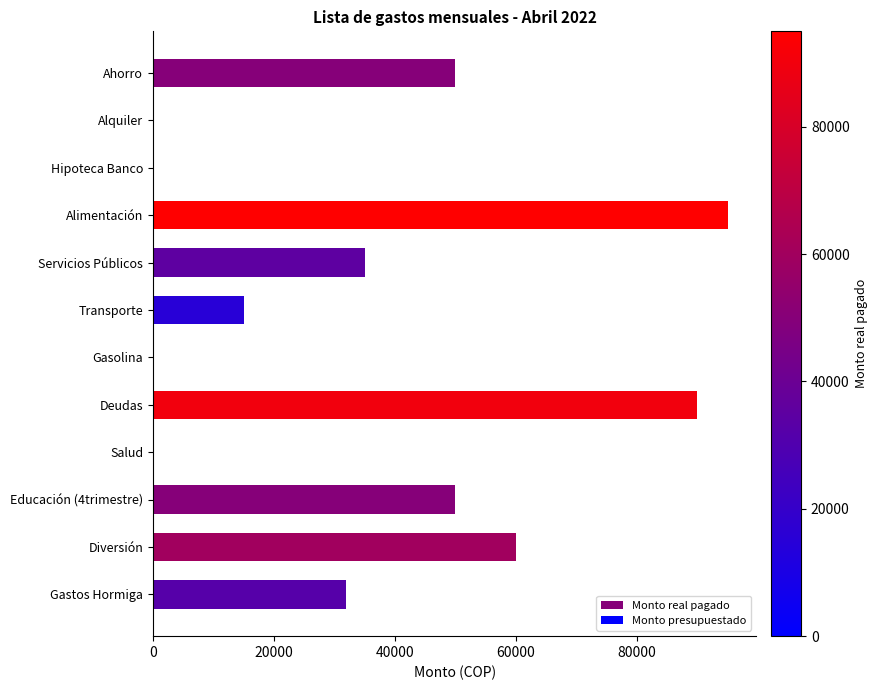

What is the change in value from Ahorro to Transporte?

-35000